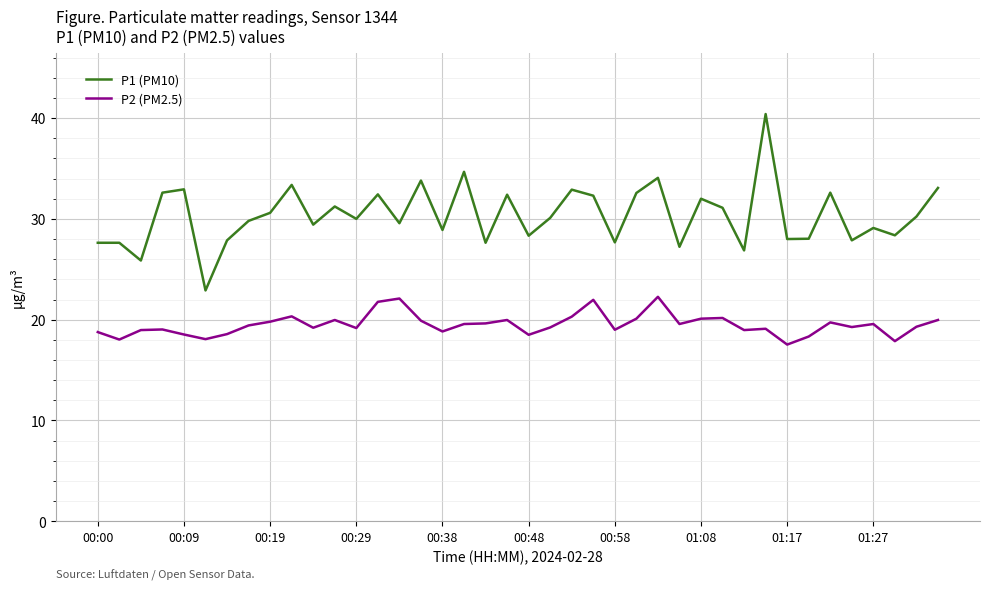

What is the maximum value shown in the chart?

40.4